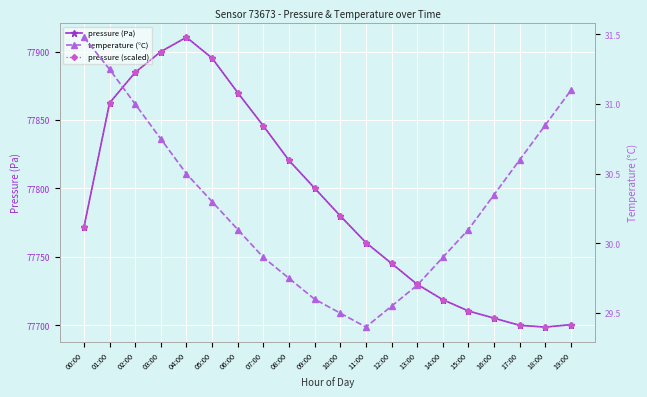

What position from the right is 13:00?

7